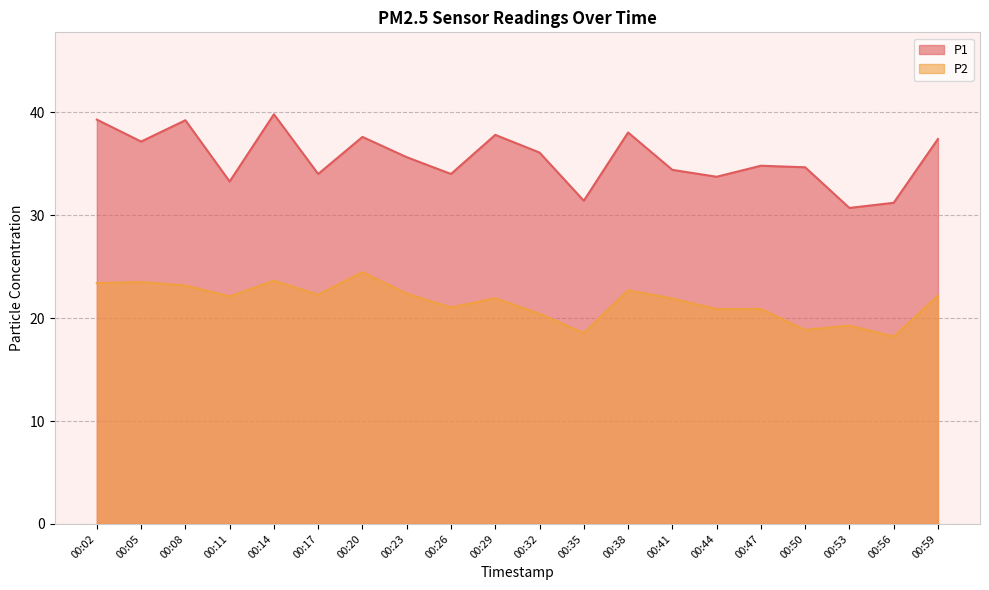

What is the value of the P1 point at the 14th from the left?

34.4